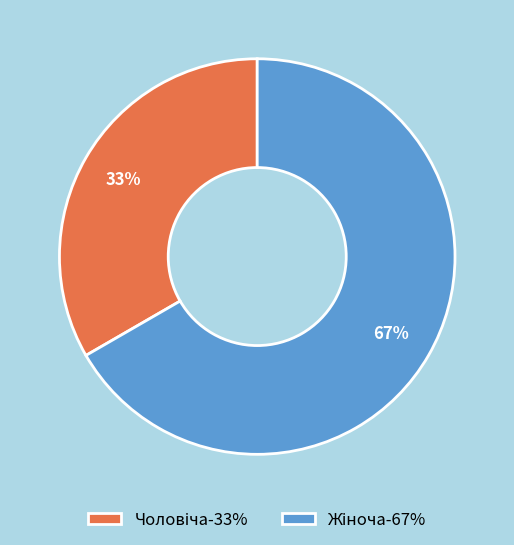

Is there any slice that represents more than half of the pie?

Yes